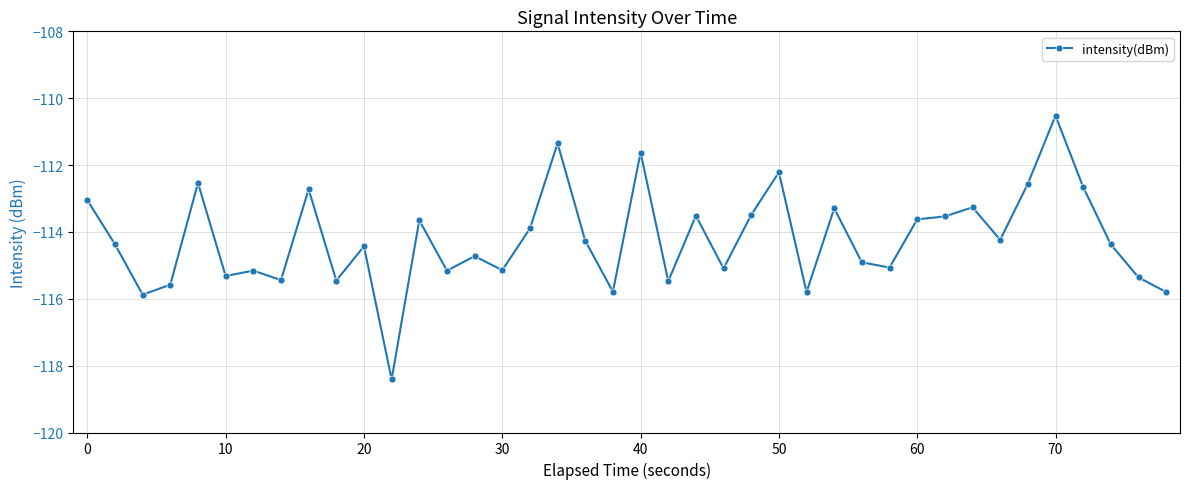

True or false: there are more than 2 points higher than both neighbors.

True